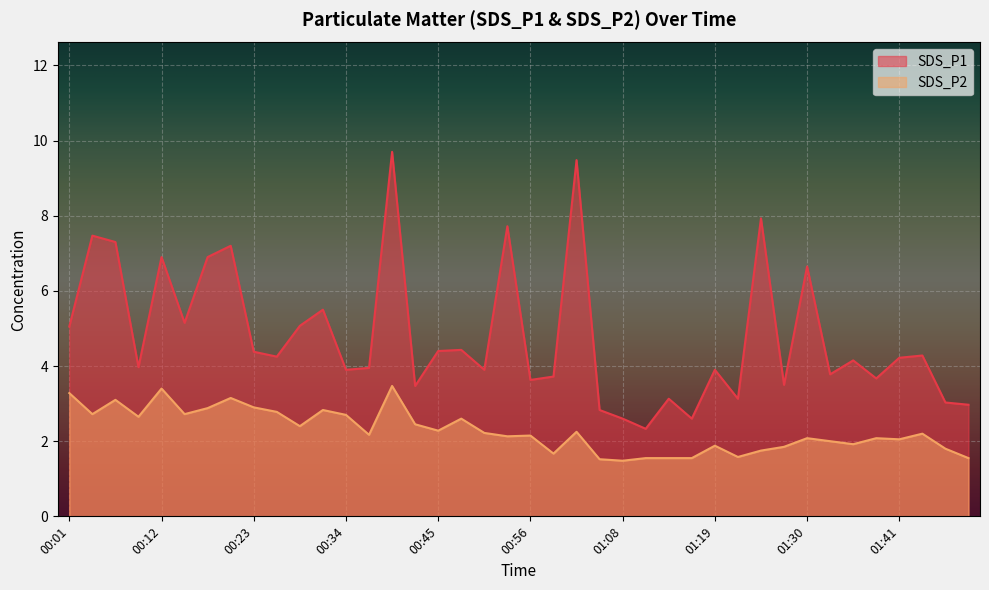

What position from the left is 00:42?

16